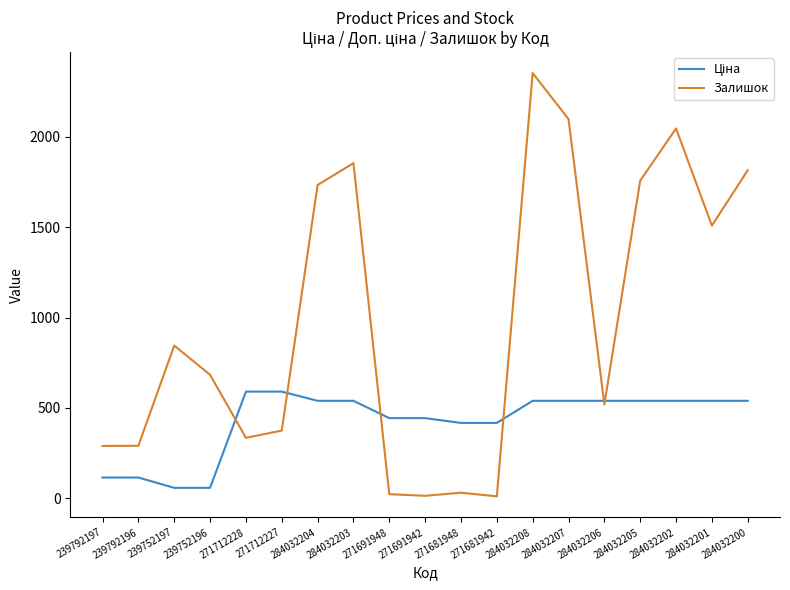

What is the spread (max minus min) of values at 284032206?

20.0